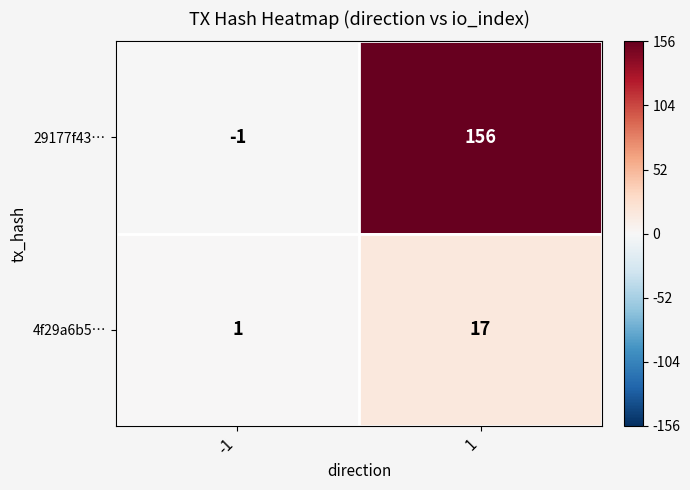

What is the difference between the maximum and minimum values in the 29177f43… series?

157